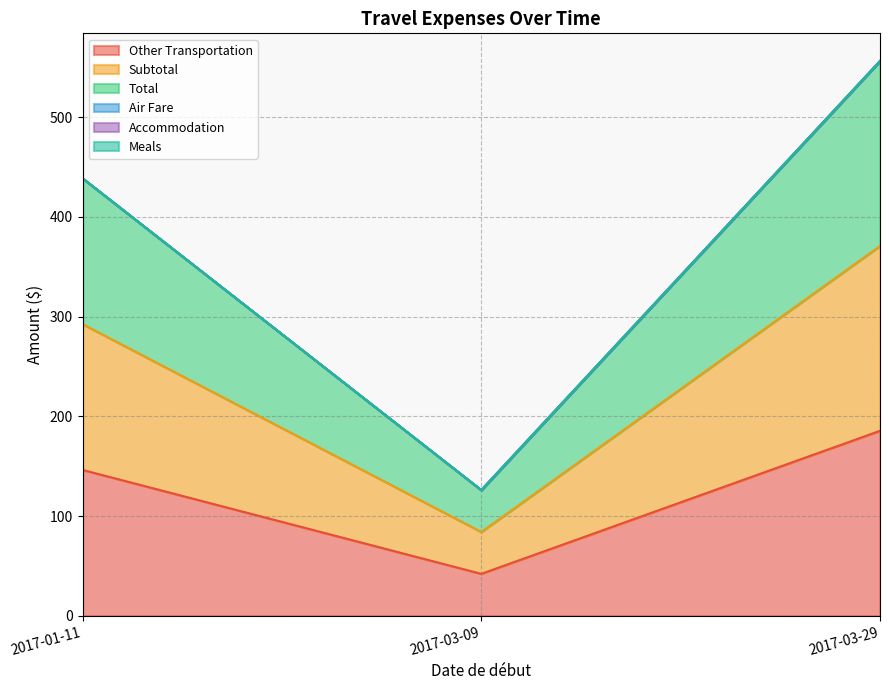

What is the difference between the highest and lowest values at 2017-01-11?

292.4